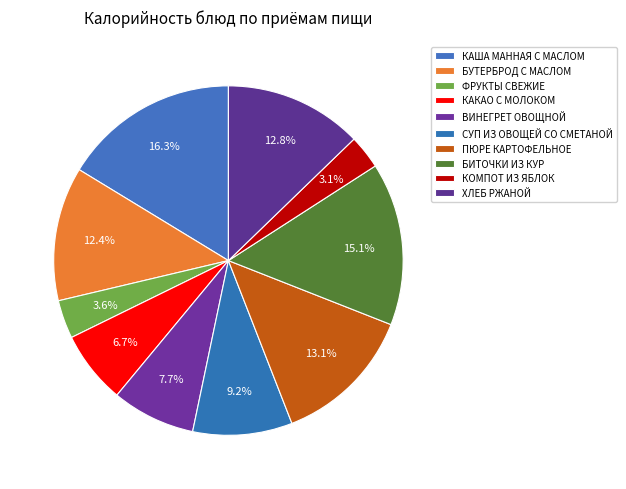

Count the number of slices in the pie.

10